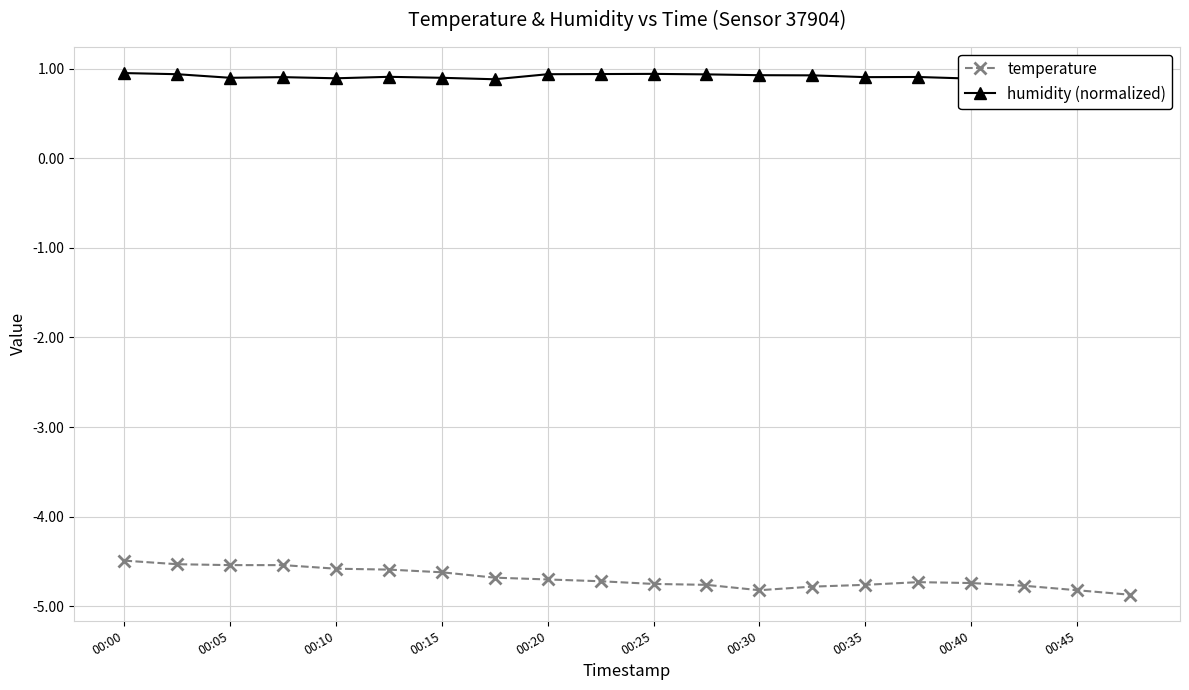

True or false: temperature and humidity (normalized) intersect in this chart.

False